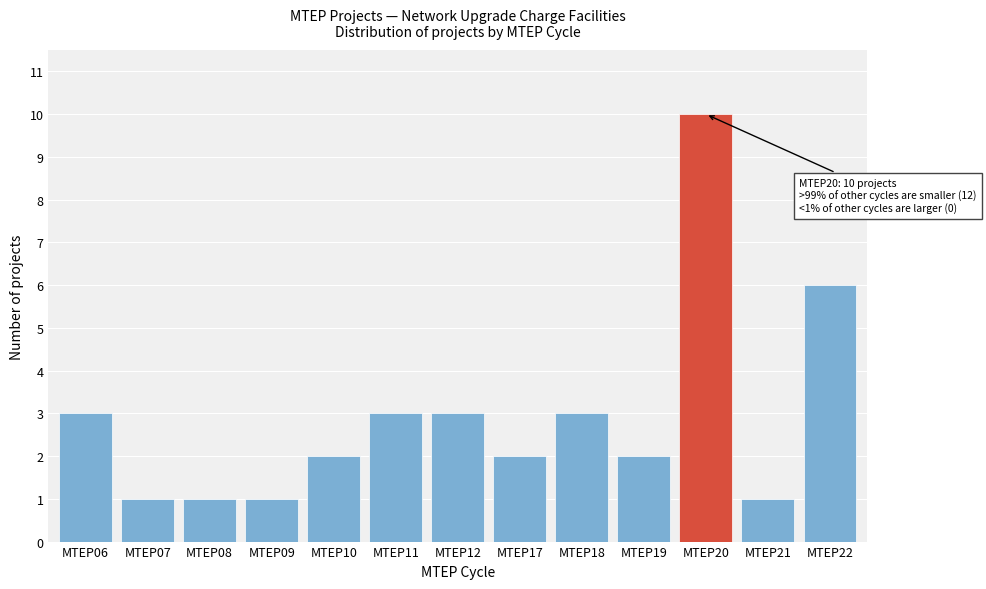

Reading right to left, transcribe all the data shown in this chart.

6	1	10	2	3	2	3	3	2	1	1	1	3